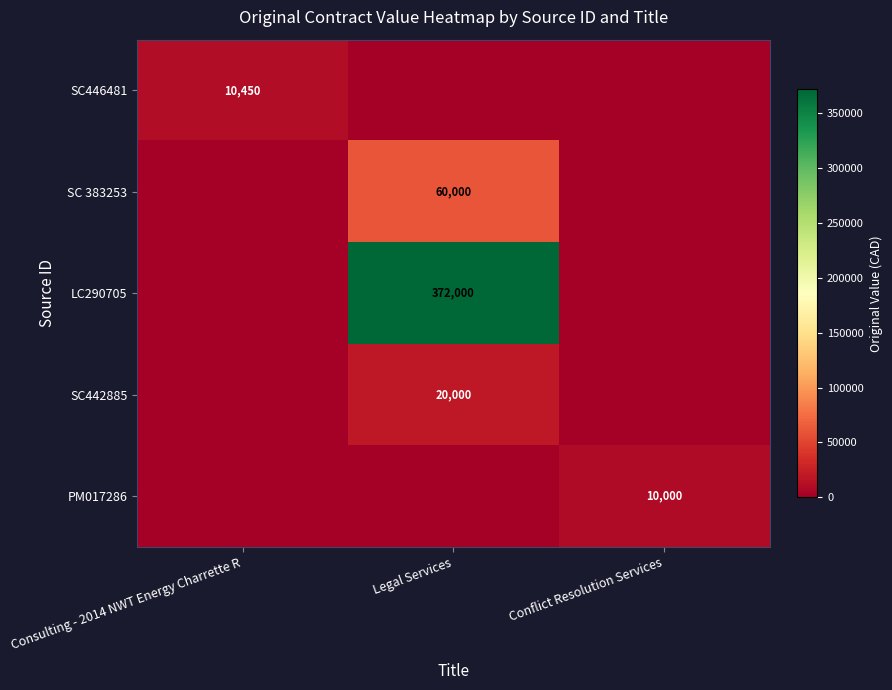

What is the total value across all series at Legal Services?

452000